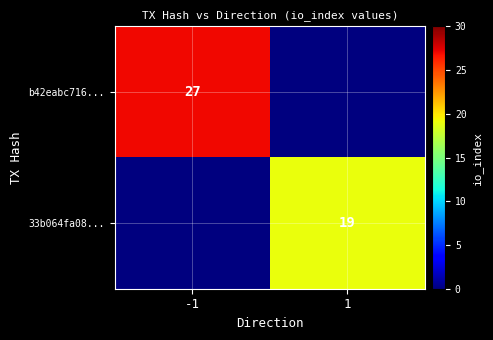

True or false: b42eabc716... has a value of 27 at -1.

True